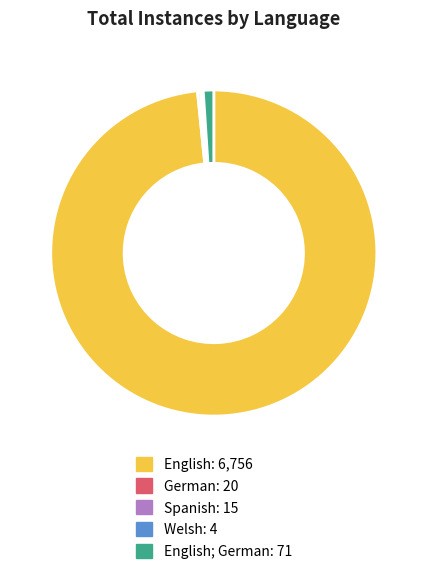

Is there any slice that represents more than half of the pie?

Yes